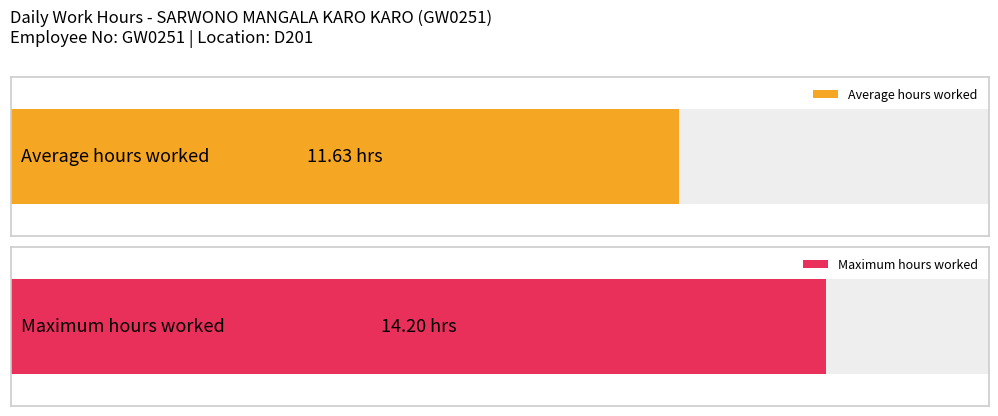

What is the maximum value shown in the chart?

14.2